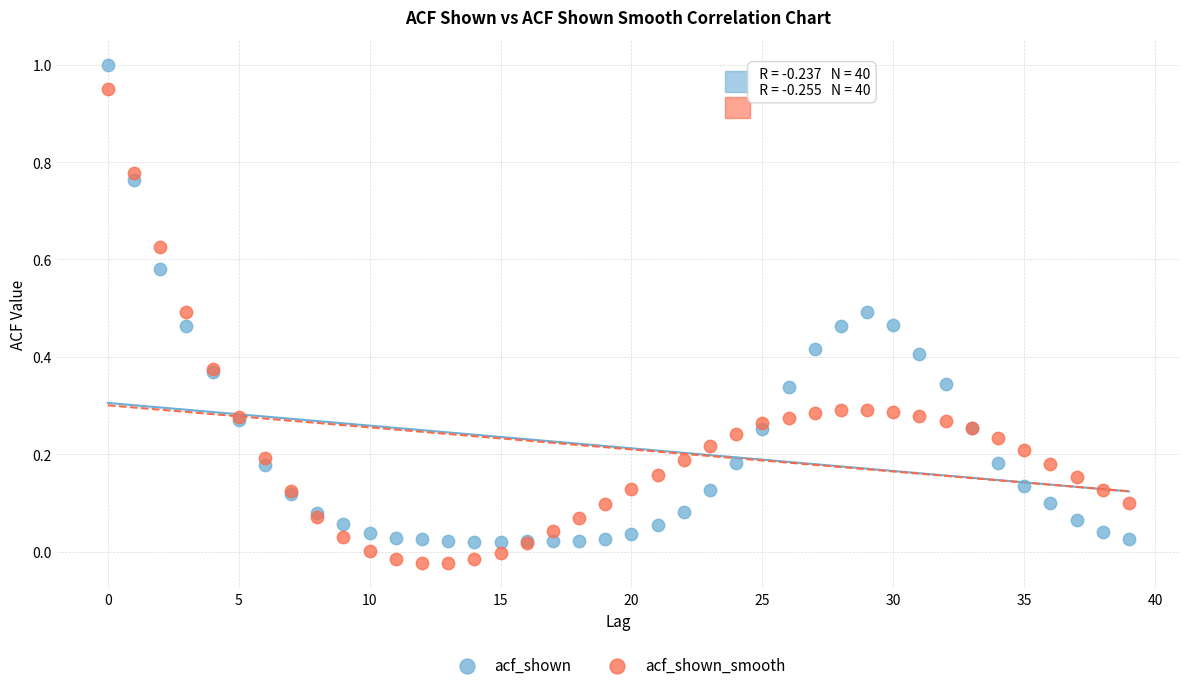

What are all the series names shown in the legend?

acf_shown, acf_shown_smooth